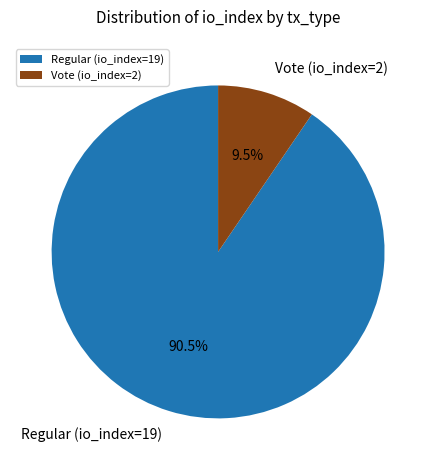

Which category accounts for the majority?

Regular (io_index=19)